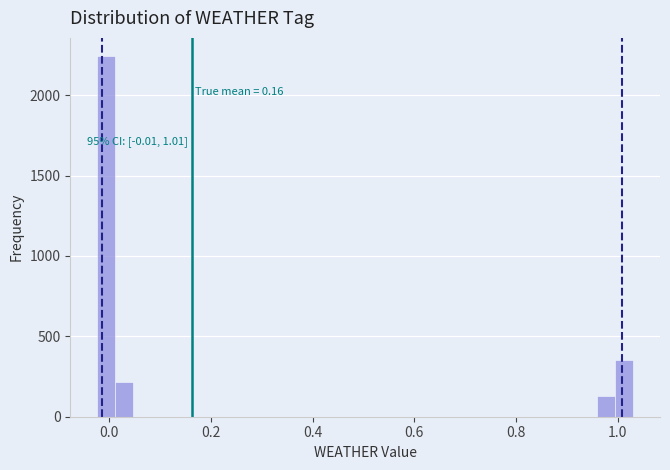

Read against the x-axis, roughly where is the centre of the tallest bar?

0.00